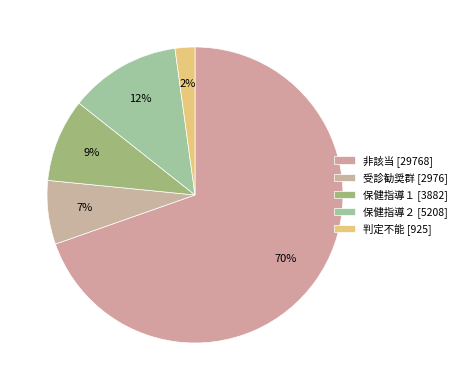

Which slice is the largest?

非該当